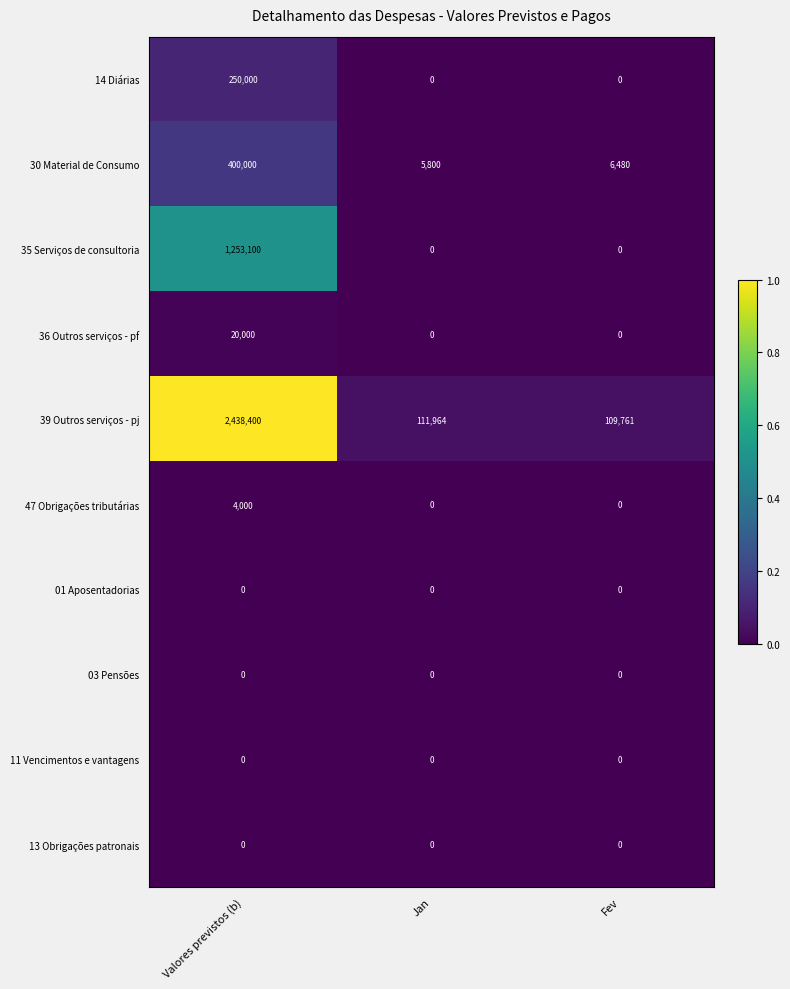

What is the maximum value shown in the chart?

2438400